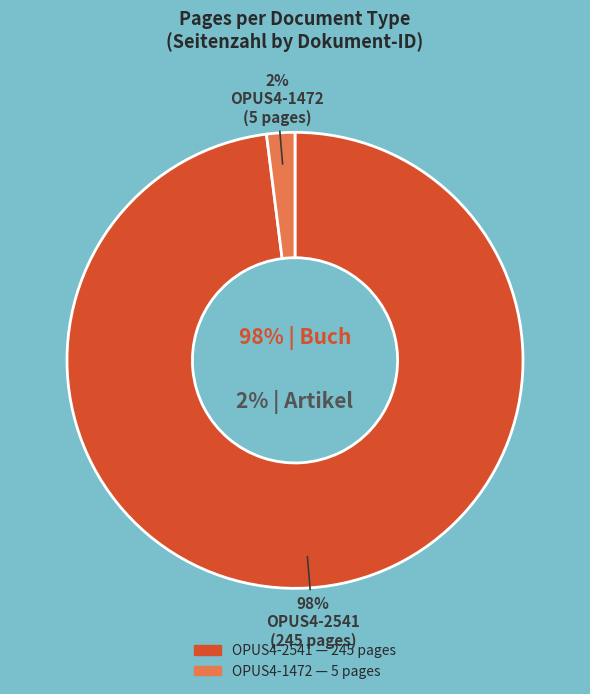

What is the smallest slice in the pie chart?

OPUS4-1472